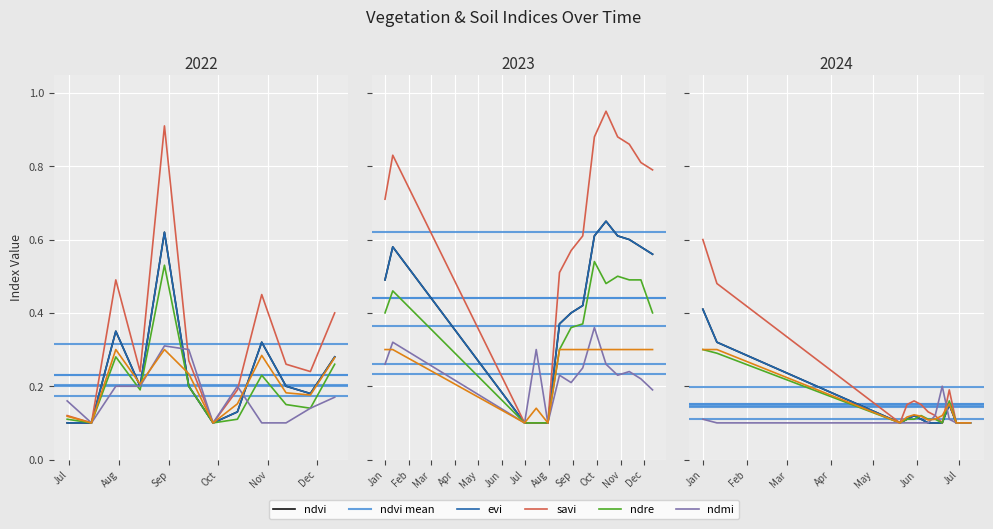

Reading left to right, transcribe all the data shown in this chart.

ndvi: 30-06-2022=0.1	15-07-2022=0.1	30-07-2022=0.3	14-08-2022=0.2	29-08-2022=0.6	13-09-2022=0.2	28-09-2022=0.1	13-10-2022=0.1	28-10-2022=0.3	12-11-2022=0.2	27-11-2022=0.2	12-12-2022=0.3	01-01-2023=0.5	11-01-2023=0.6	30-06-2023=0.1	15-07-2023=0.1	30-07-2023=0.1	14-08-2023=0.4	29-08-2023=0.4	13-09-2023=0.4	28-09-2023=0.6	13-10-2023=0.7	28-10-2023=0.6	12-11-2023=0.6	27-11-2023=0.6	12-12-2023=0.6	01-01-2024=0.4	11-01-2024=0.3	20-05-2024=0.1	25-05-2024=0.1	30-05-2024=0.1	04-06-2024=0.1	09-06-2024=0.1	14-06-2024=0.1	19-06-2024=0.1	24-06-2024=0.1	29-06-2024=0.1	09-07-2024=0.1
evi: 30-06-2022=0.1	15-07-2022=0.1	30-07-2022=0.3	14-08-2022=0.2	29-08-2022=0.6	13-09-2022=0.2	28-09-2022=0.1	13-10-2022=0.1	28-10-2022=0.3	12-11-2022=0.2	27-11-2022=0.2	12-12-2022=0.3	01-01-2023=0.5	11-01-2023=0.6	30-06-2023=0.1	15-07-2023=0.1	30-07-2023=0.1	14-08-2023=0.4	29-08-2023=0.4	13-09-2023=0.4	28-09-2023=0.6	13-10-2023=0.7	28-10-2023=0.6	12-11-2023=0.6	27-11-2023=0.6	12-12-2023=0.6	01-01-2024=0.4	11-01-2024=0.3	20-05-2024=0.1	25-05-2024=0.1	30-05-2024=0.1	04-06-2024=0.1	09-06-2024=0.1	14-06-2024=0.1	19-06-2024=0.1	24-06-2024=0.1	29-06-2024=0.1	09-07-2024=0.1
savi: 30-06-2022=0.1	15-07-2022=0.1	30-07-2022=0.5	14-08-2022=0.2	29-08-2022=0.9	13-09-2022=0.3	28-09-2022=0.1	13-10-2022=0.2	28-10-2022=0.5	12-11-2022=0.3	27-11-2022=0.2	12-12-2022=0.4	01-01-2023=0.7	11-01-2023=0.8	30-06-2023=0.1	15-07-2023=0.1	30-07-2023=0.1	14-08-2023=0.5	29-08-2023=0.6	13-09-2023=0.6	28-09-2023=0.9	13-10-2023=0.9	28-10-2023=0.9	12-11-2023=0.9	27-11-2023=0.8	12-12-2023=0.8	01-01-2024=0.6	11-01-2024=0.5	20-05-2024=0.1	25-05-2024=0.1	30-05-2024=0.2	04-06-2024=0.1	09-06-2024=0.1	14-06-2024=0.1	19-06-2024=0.1	24-06-2024=0.2	29-06-2024=0.1	09-07-2024=0.1
ndre: 30-06-2022=0.1	15-07-2022=0.1	30-07-2022=0.3	14-08-2022=0.2	29-08-2022=0.5	13-09-2022=0.2	28-09-2022=0.1	13-10-2022=0.1	28-10-2022=0.2	12-11-2022=0.1	27-11-2022=0.1	12-12-2022=0.3	01-01-2023=0.4	11-01-2023=0.5	30-06-2023=0.1	15-07-2023=0.1	30-07-2023=0.1	14-08-2023=0.3	29-08-2023=0.4	13-09-2023=0.4	28-09-2023=0.5	13-10-2023=0.5	28-10-2023=0.5	12-11-2023=0.5	27-11-2023=0.5	12-12-2023=0.4	01-01-2024=0.3	11-01-2024=0.3	20-05-2024=0.1	25-05-2024=0.1	30-05-2024=0.1	04-06-2024=0.1	09-06-2024=0.1	14-06-2024=0.1	19-06-2024=0.1	24-06-2024=0.2	29-06-2024=0.1	09-07-2024=0.1
ndmi: 30-06-2022=0.2	15-07-2022=0.1	30-07-2022=0.2	14-08-2022=0.2	29-08-2022=0.3	13-09-2022=0.3	28-09-2022=0.1	13-10-2022=0.2	28-10-2022=0.1	12-11-2022=0.1	27-11-2022=0.1	12-12-2022=0.2	01-01-2023=0.3	11-01-2023=0.3	30-06-2023=0.1	15-07-2023=0.3	30-07-2023=0.1	14-08-2023=0.2	29-08-2023=0.2	13-09-2023=0.2	28-09-2023=0.4	13-10-2023=0.3	28-10-2023=0.2	12-11-2023=0.2	27-11-2023=0.2	12-12-2023=0.2	01-01-2024=0.1	11-01-2024=0.1	20-05-2024=0.1	25-05-2024=0.1	30-05-2024=0.1	04-06-2024=0.1	09-06-2024=0.1	14-06-2024=0.1	19-06-2024=0.2	24-06-2024=0.1	29-06-2024=0.1	09-07-2024=0.1
soc: 30-06-2022=0.1	15-07-2022=0.1	30-07-2022=0.3	14-08-2022=0.2	29-08-2022=0.3	13-09-2022=0.2	28-09-2022=0.1	13-10-2022=0.2	28-10-2022=0.3	12-11-2022=0.2	27-11-2022=0.2	12-12-2022=0.3	01-01-2023=0.3	11-01-2023=0.3	30-06-2023=0.1	15-07-2023=0.1	30-07-2023=0.1	14-08-2023=0.3	29-08-2023=0.3	13-09-2023=0.3	28-09-2023=0.3	13-10-2023=0.3	28-10-2023=0.3	12-11-2023=0.3	27-11-2023=0.3	12-12-2023=0.3	01-01-2024=0.3	11-01-2024=0.3	20-05-2024=0.1	25-05-2024=0.1	30-05-2024=0.1	04-06-2024=0.1	09-06-2024=0.1	14-06-2024=0.1	19-06-2024=0.1	24-06-2024=0.2	29-06-2024=0.1	09-07-2024=0.1